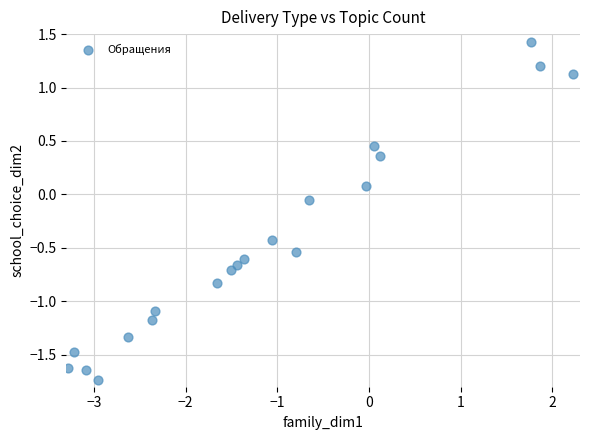

What is the range of Y values (max minus min)?

3.2